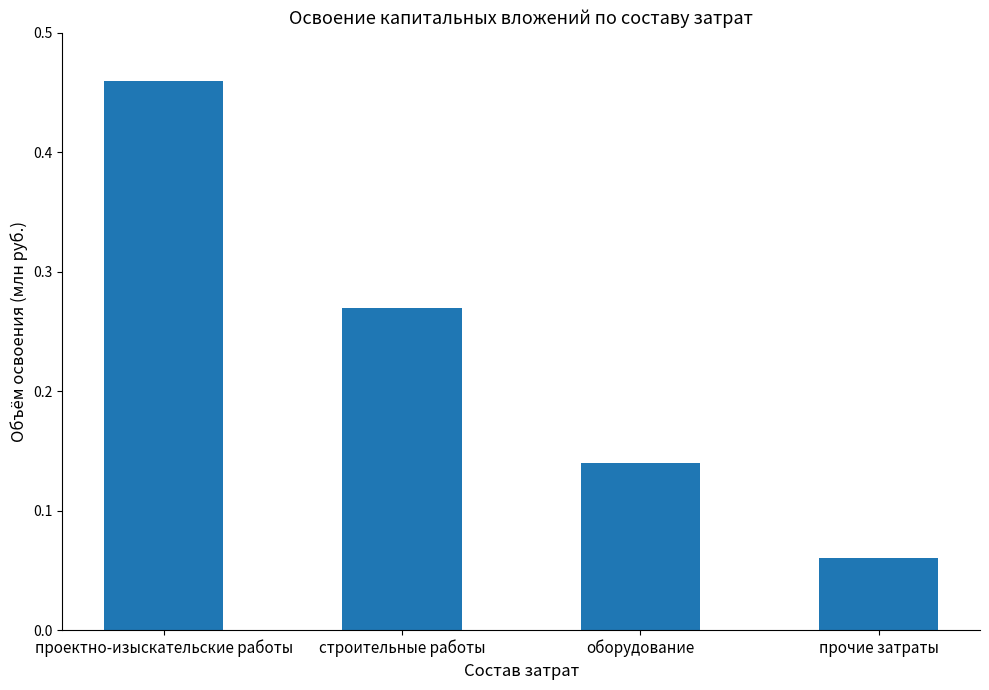

At which label is the value closest to 0?

прочие затраты